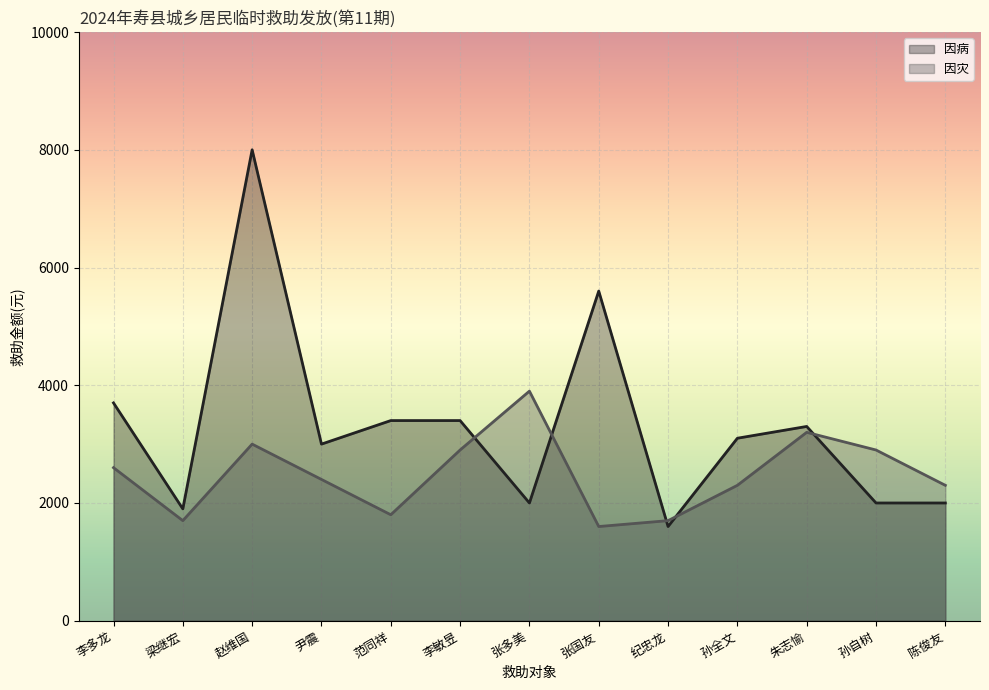

Where is 因病 nearest to the value 4800?

张国友